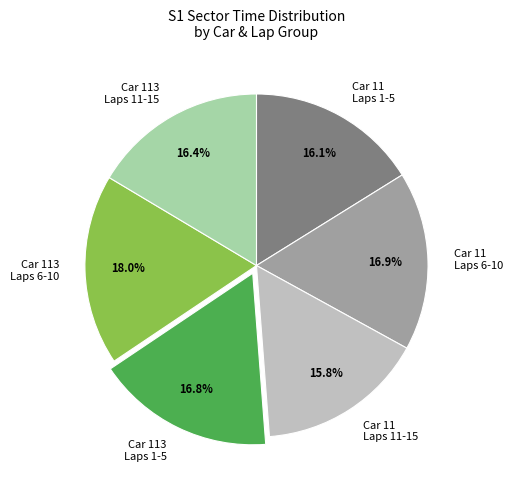

What is the largest slice in the pie chart?

Car 113 Laps 6-10